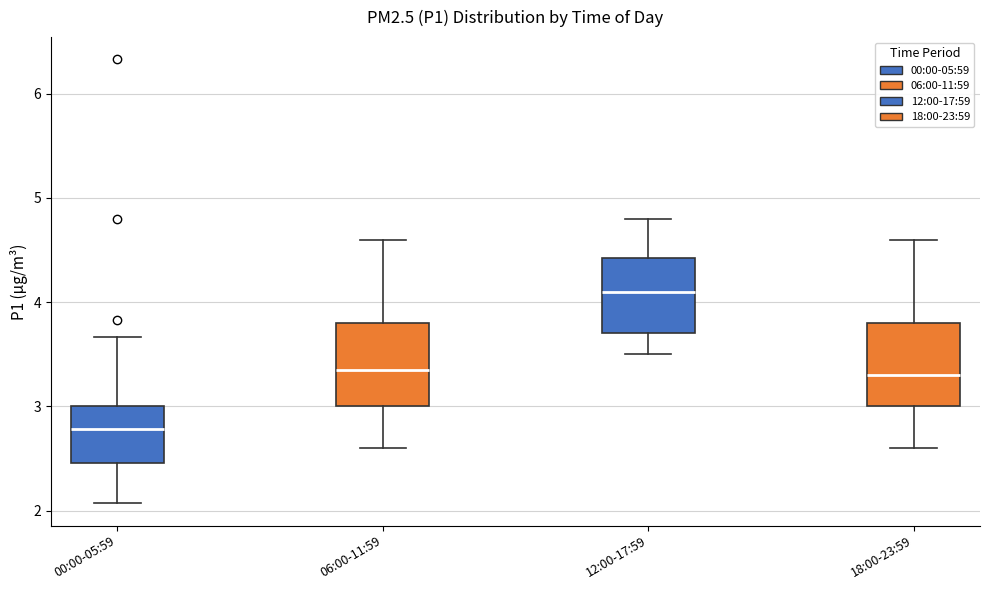

Which box's median line is the lowest?

00:00-05:59